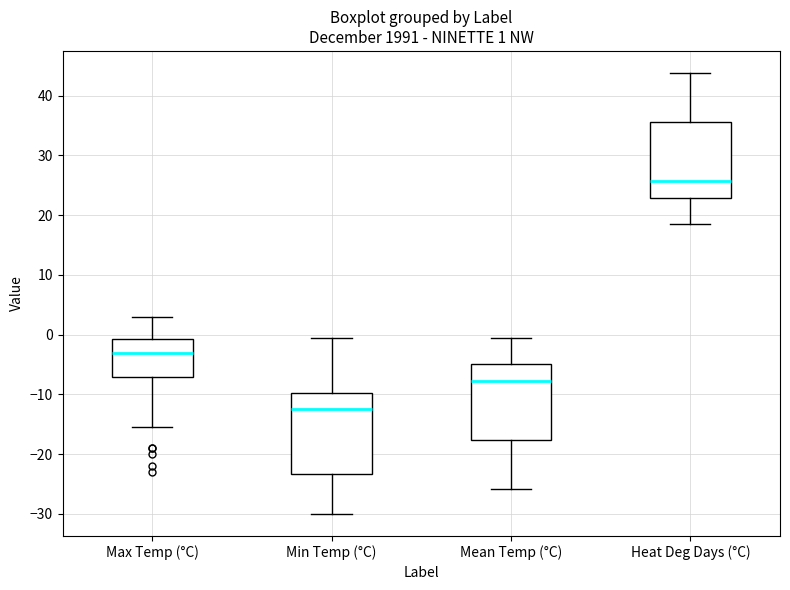

Which box has the highest median line?

Heat Deg Days (°C)